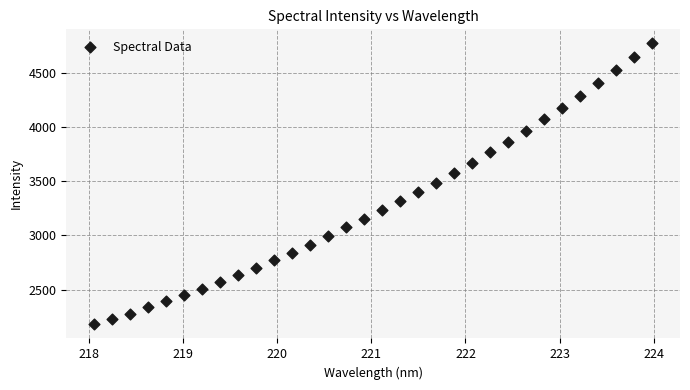

What is the range of Y values (max minus min)?

2594.0